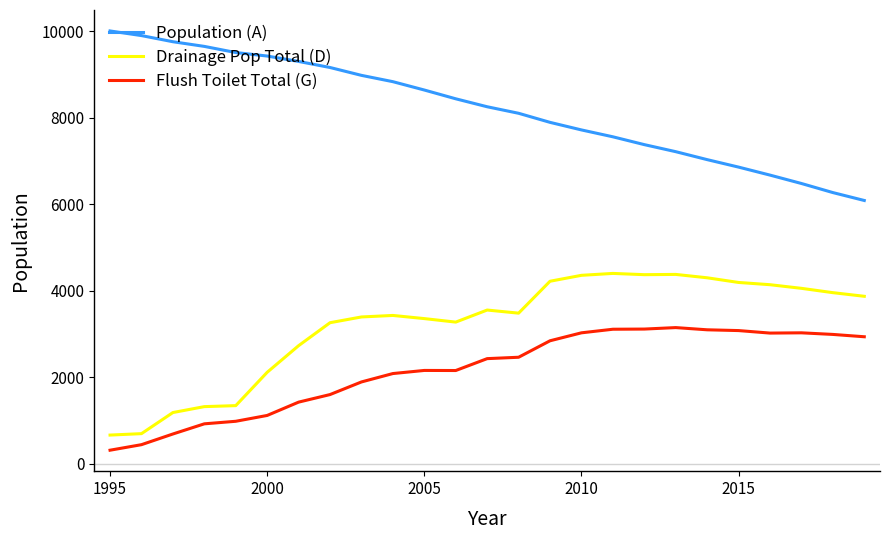

What is the highest value of the Flush Toilet Total (G) series?

3150